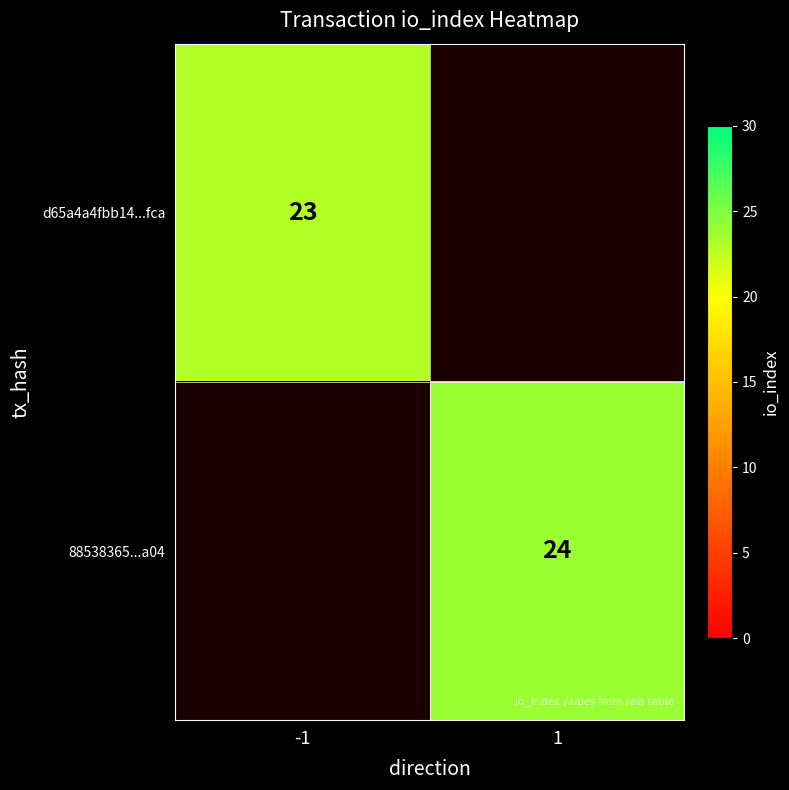

True or false: d65a4a4fbb14...fca has a value of 40 at -1.

False